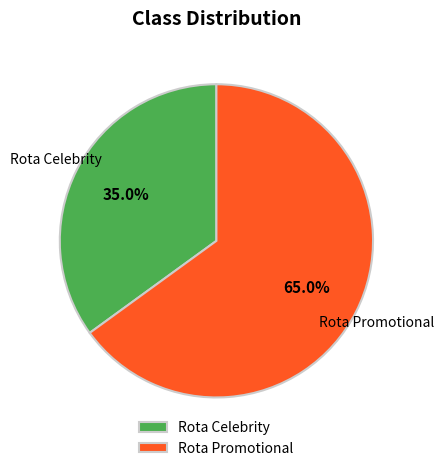

How many slices are in this pie chart?

2